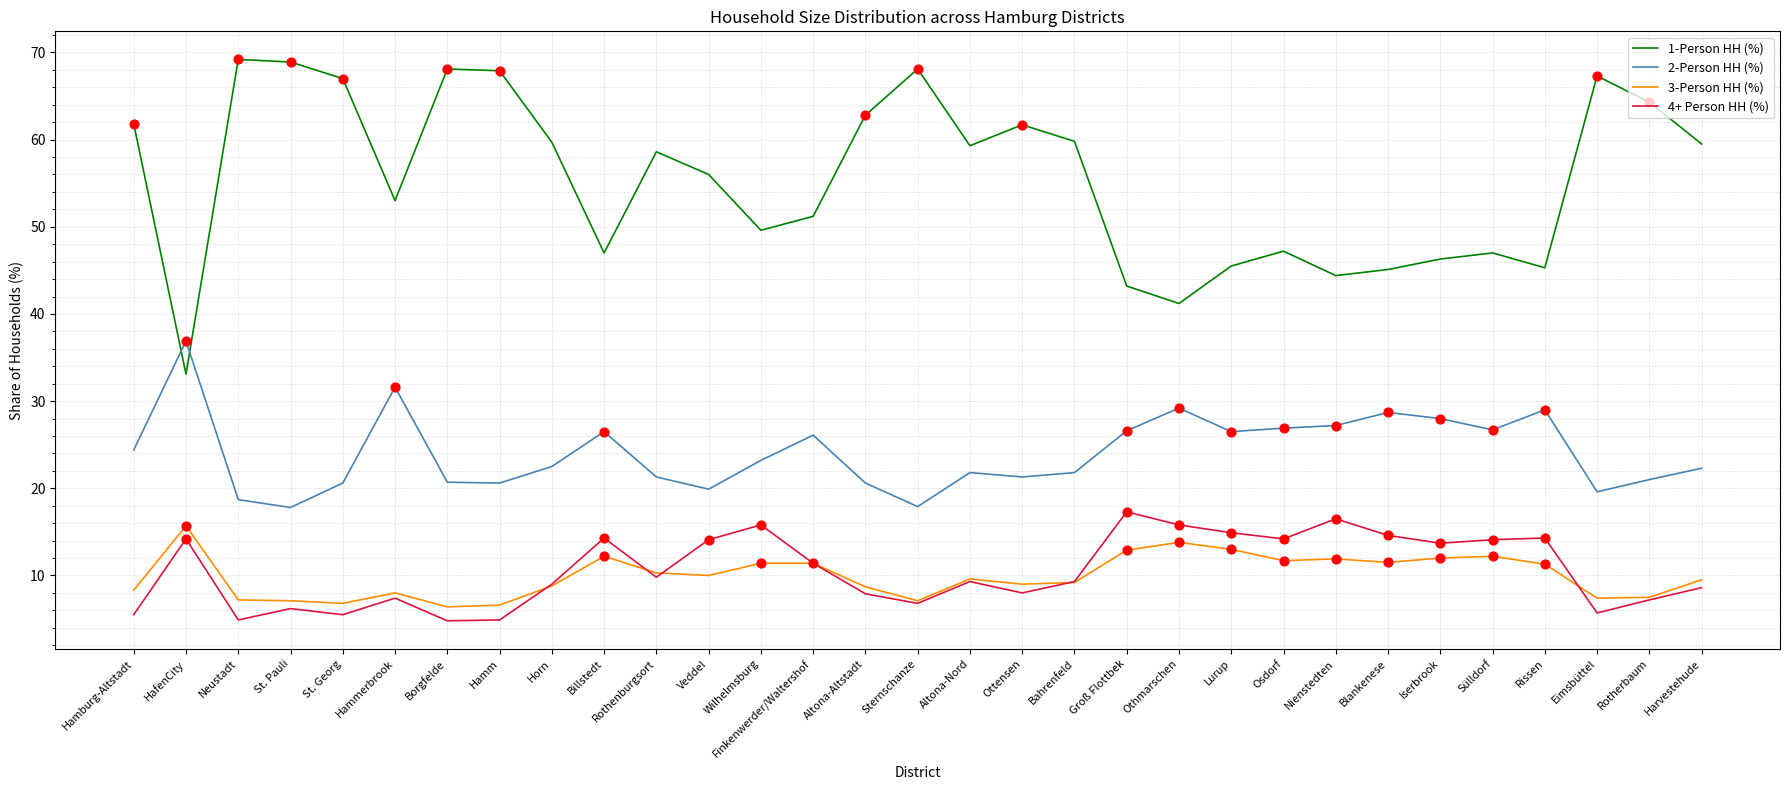

What is the total value across all series at Veddel?

100.0